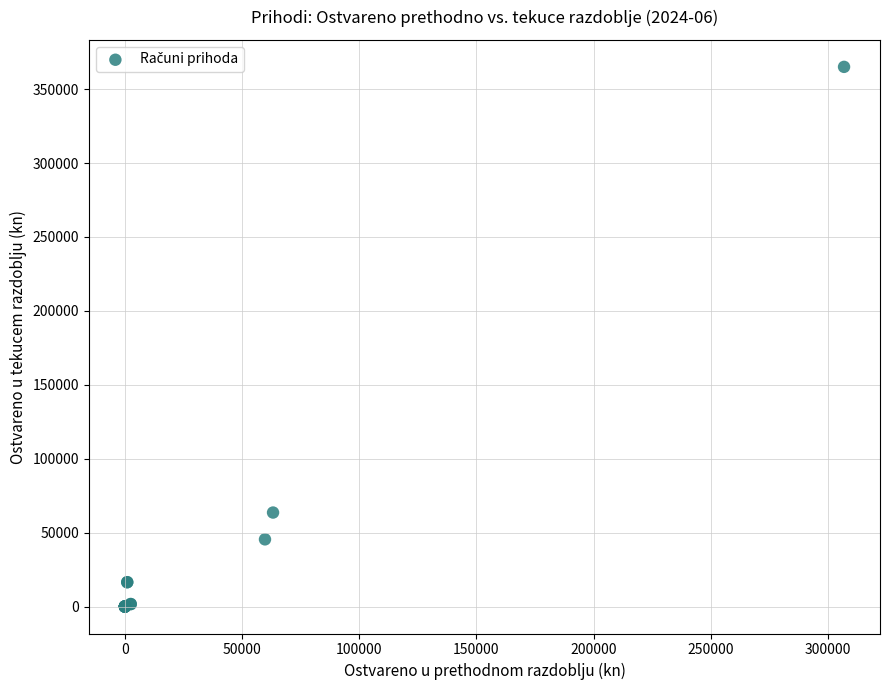

What Y value in the scatter plot is closest to 182532?

63575.3